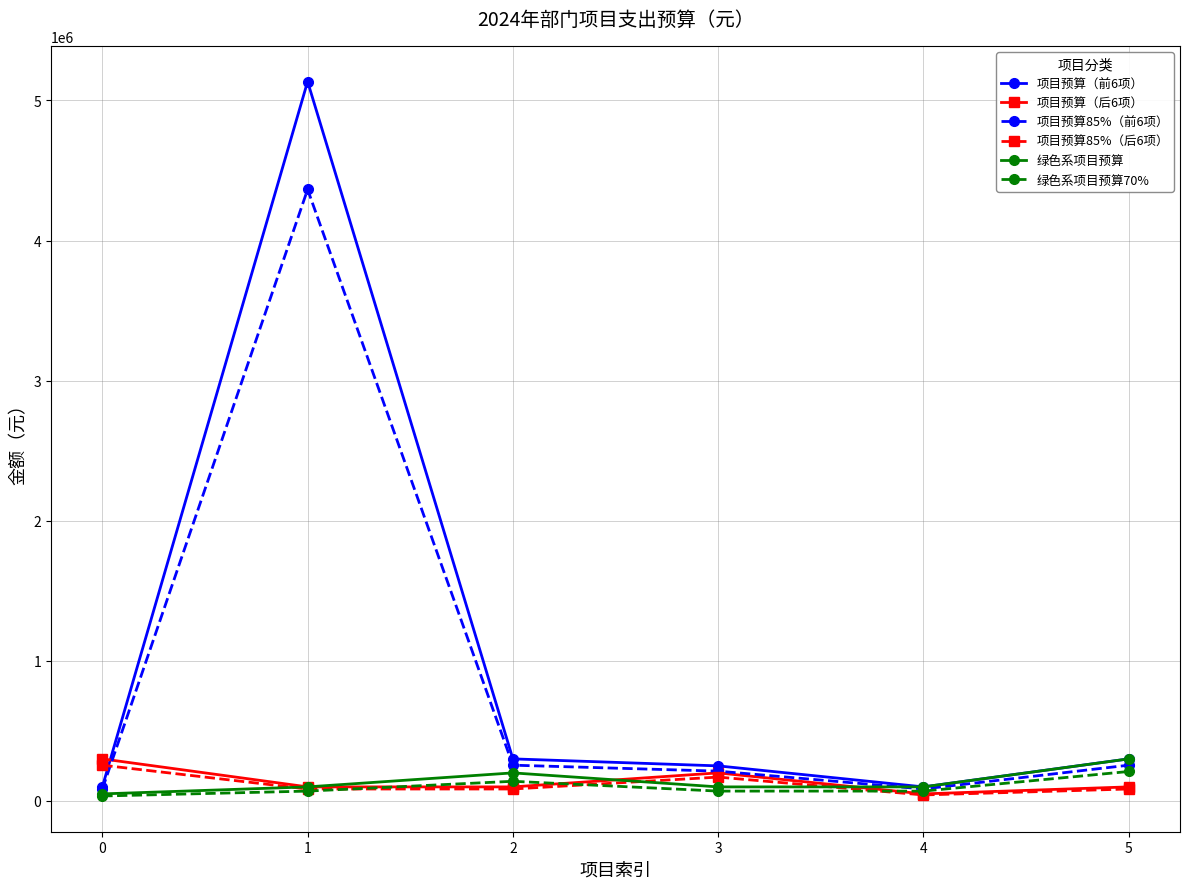

What is the greatest value displayed?

5134700